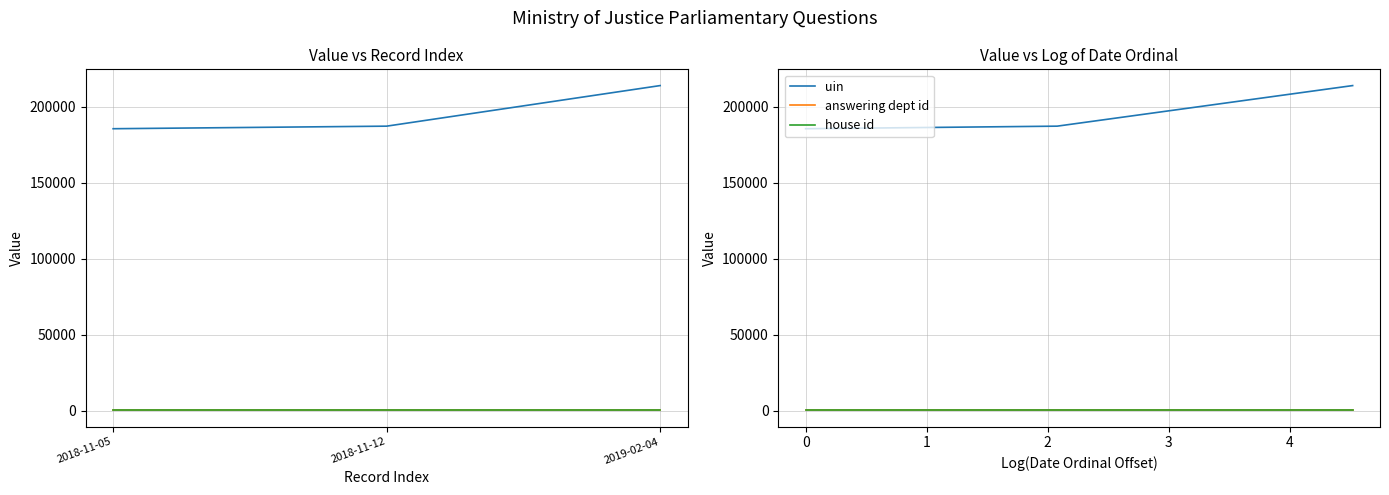

How many values in the uin series are below 187367?

1